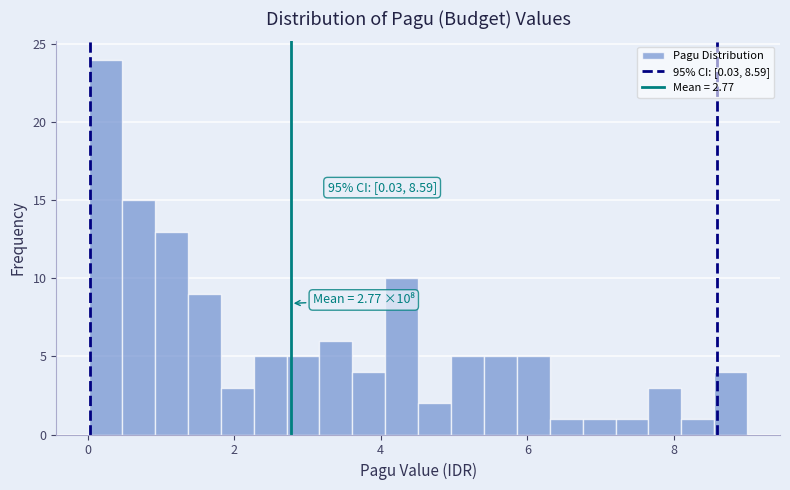

Read against the x-axis, roughly where is the centre of the tallest bar?

0.2